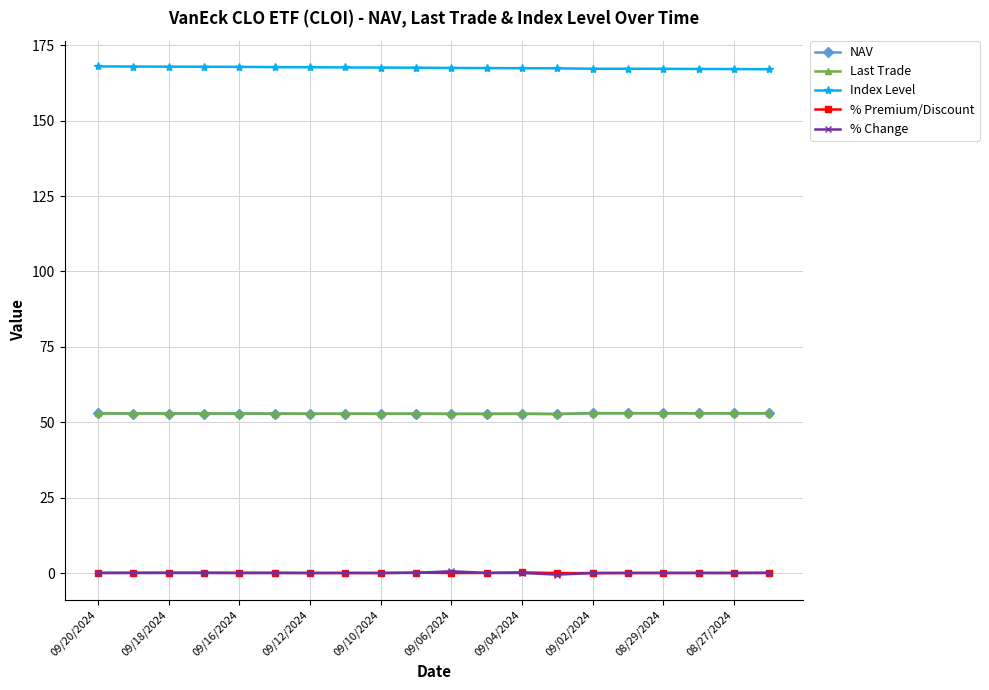

Does the chart display data point markers on the line(s)?

Yes